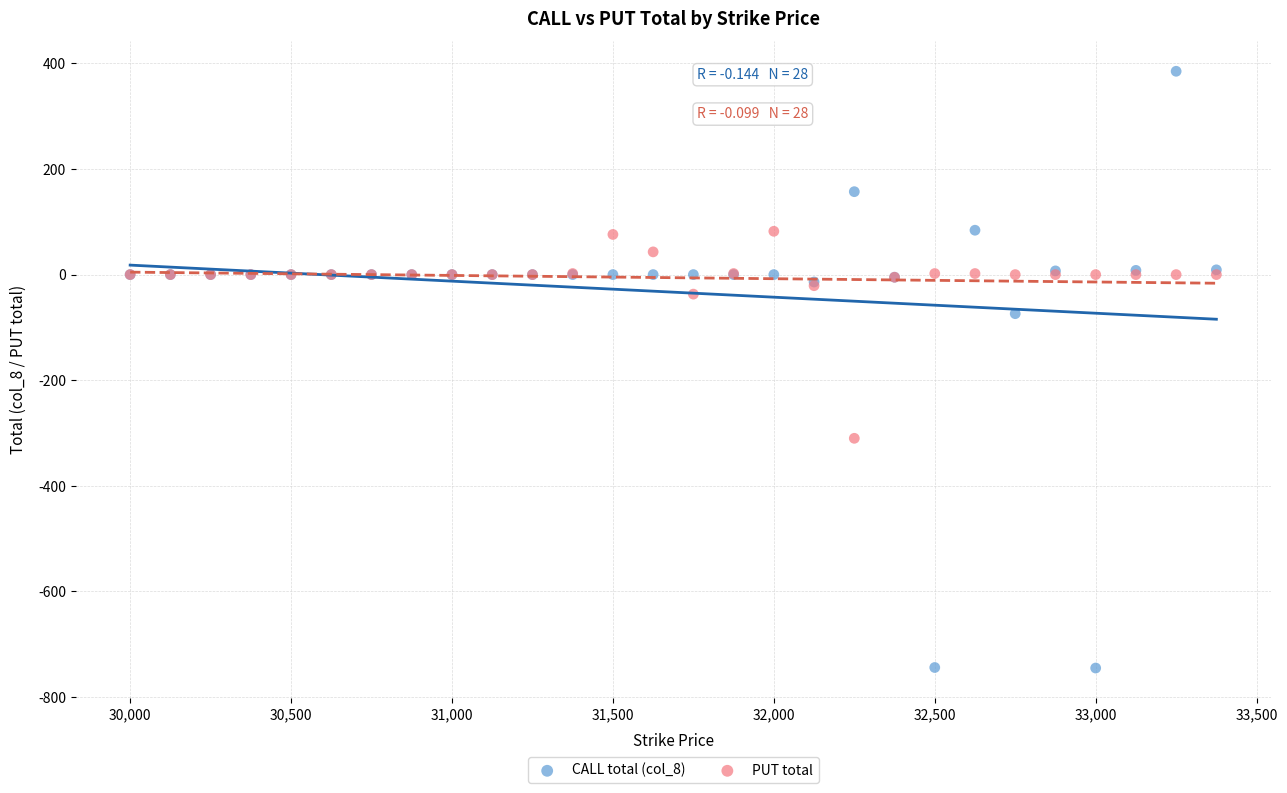

Which series contains the highest Y value?

CALL total (col_8)